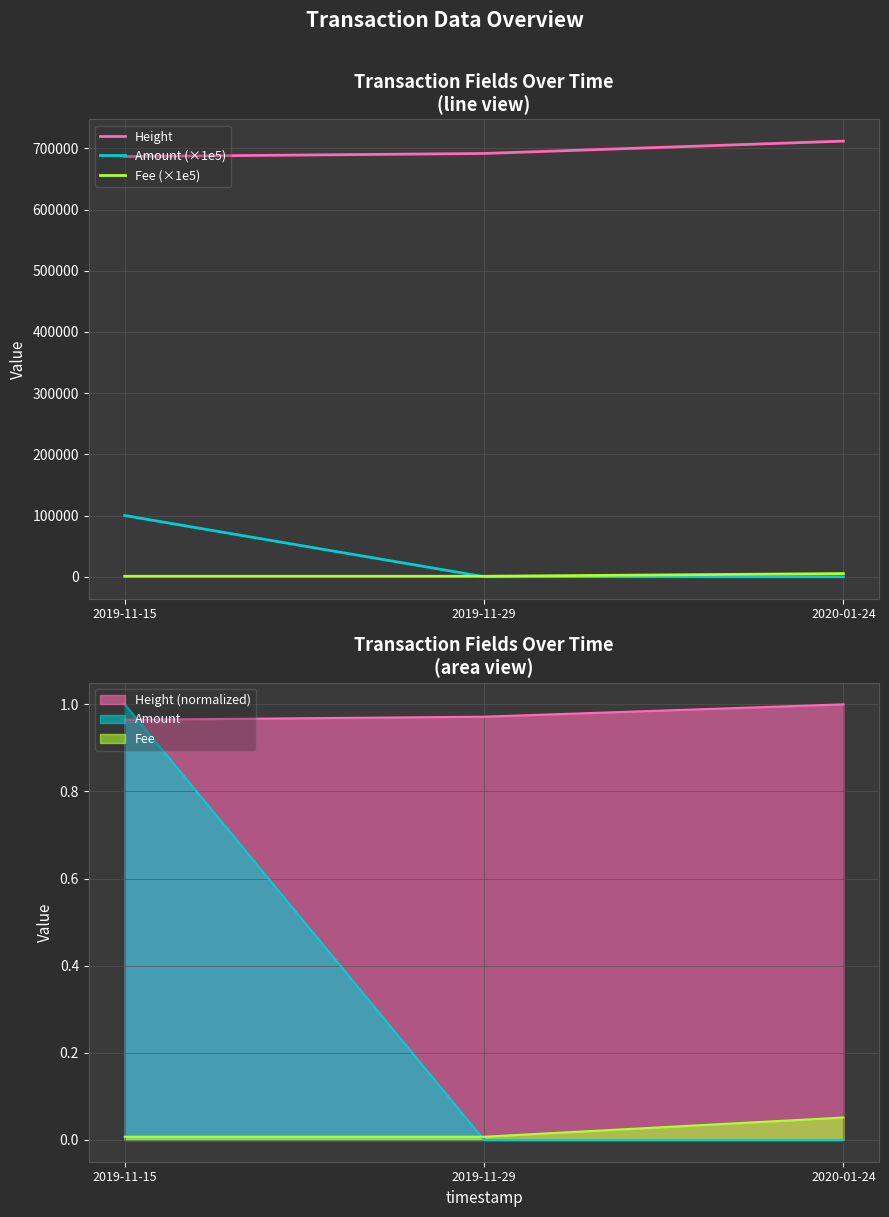

How many Amount (×1e5) values are between 0 and 100000?

3